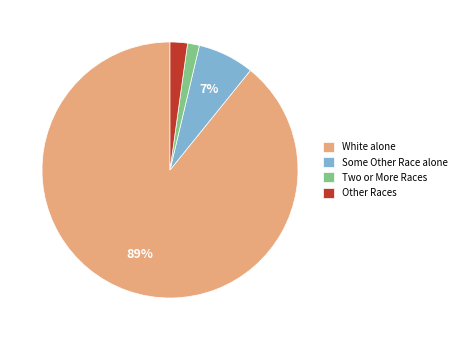

Between Two or More Races and Some Other Race alone, which is larger?

Some Other Race alone